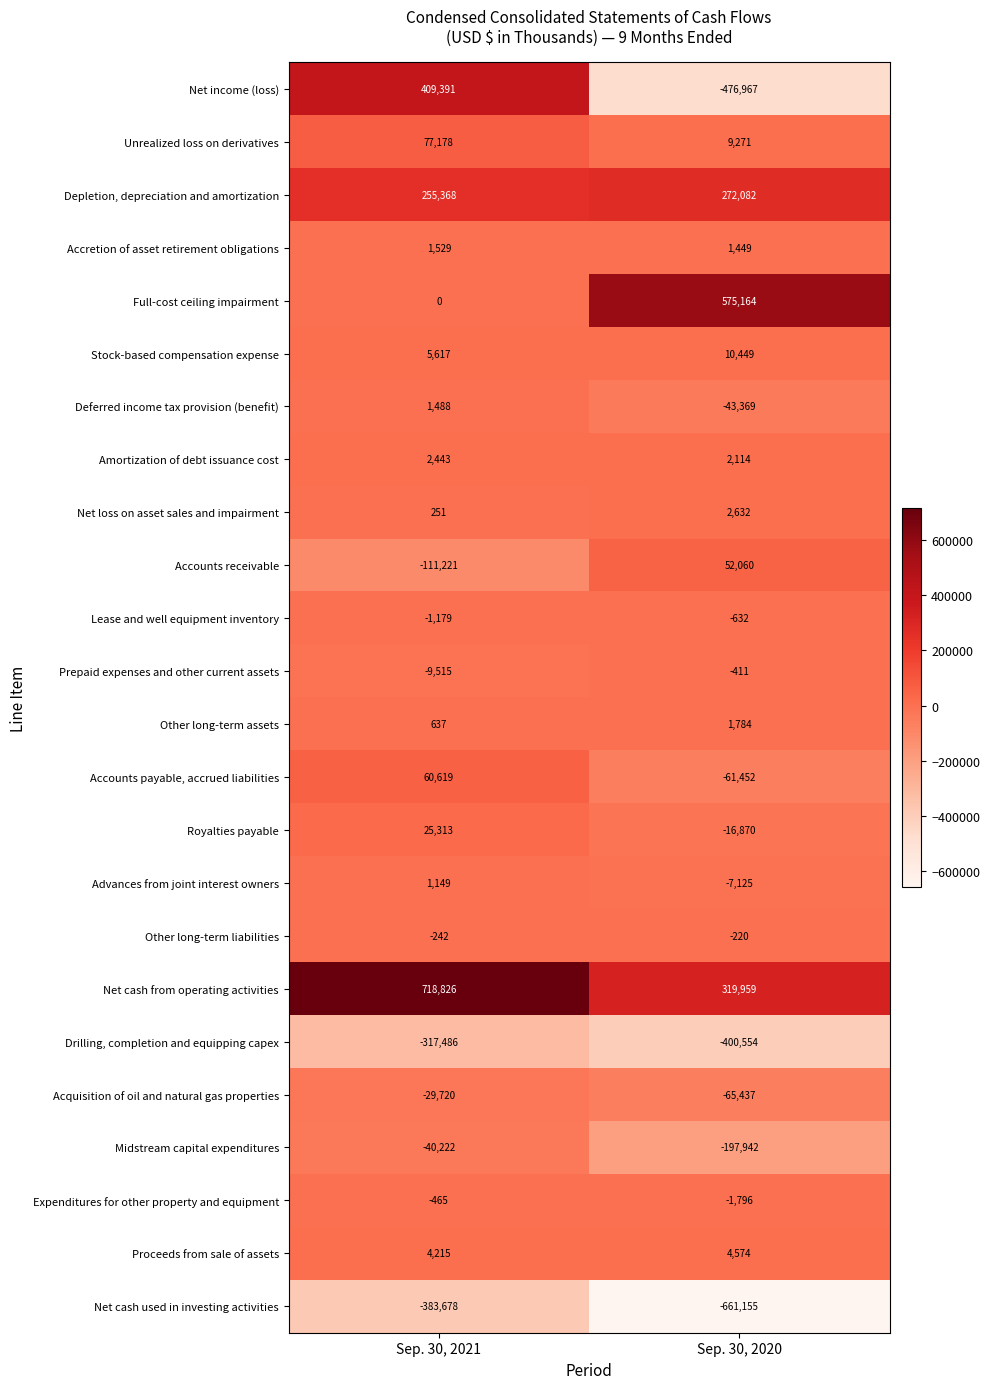

Where is Midstream capital expenditures nearest to the value -119082?

Sep. 30, 2021